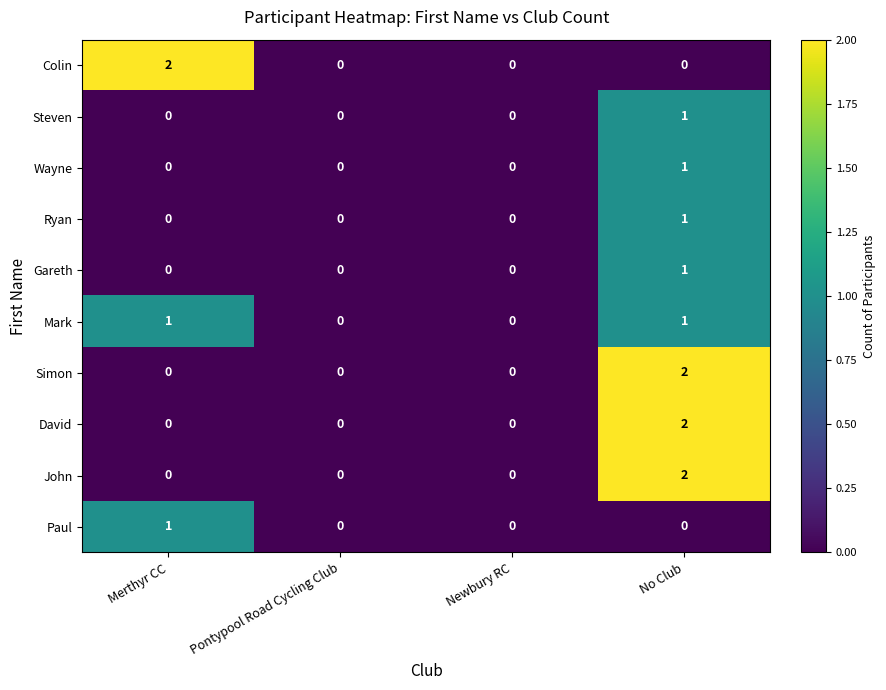

At which label does Gareth reach its peak?

No Club